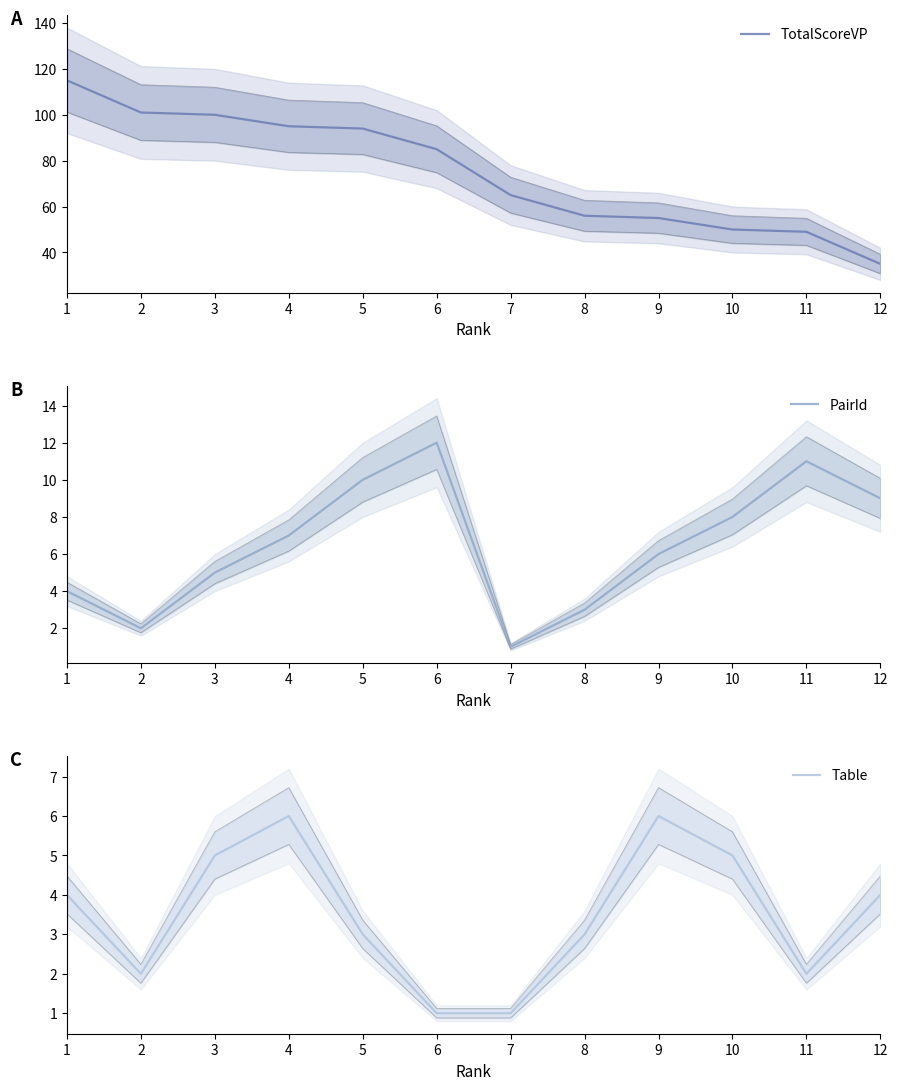

Where is the first local maximum for PairId?

6